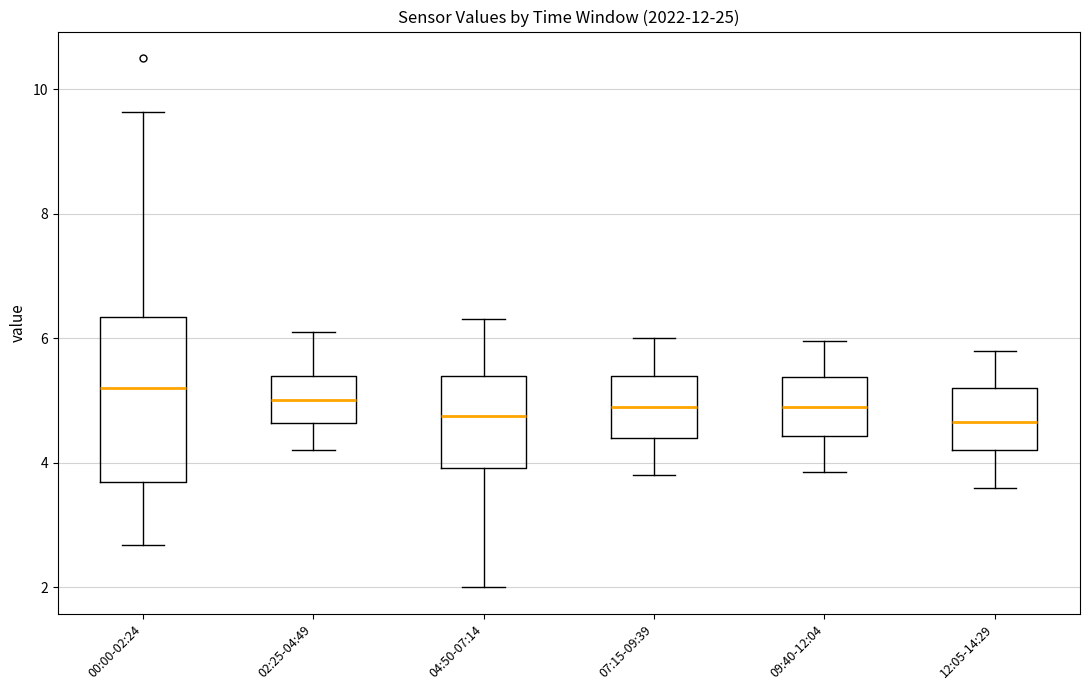

Where is the upper edge of the box for 07:15-09:39 on the y-axis? The values are not printed on the chart, so give them approximately, as read against the axis.

5.4